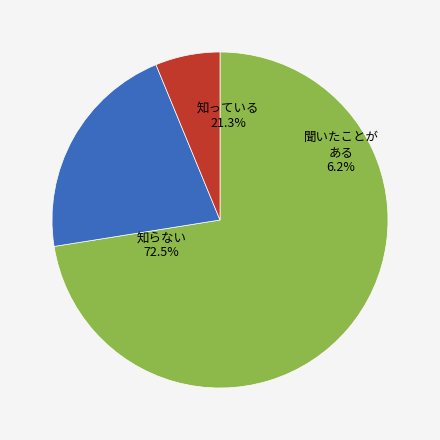

The Винегрет овощной slice represents 15% of the pie. True or false?

False